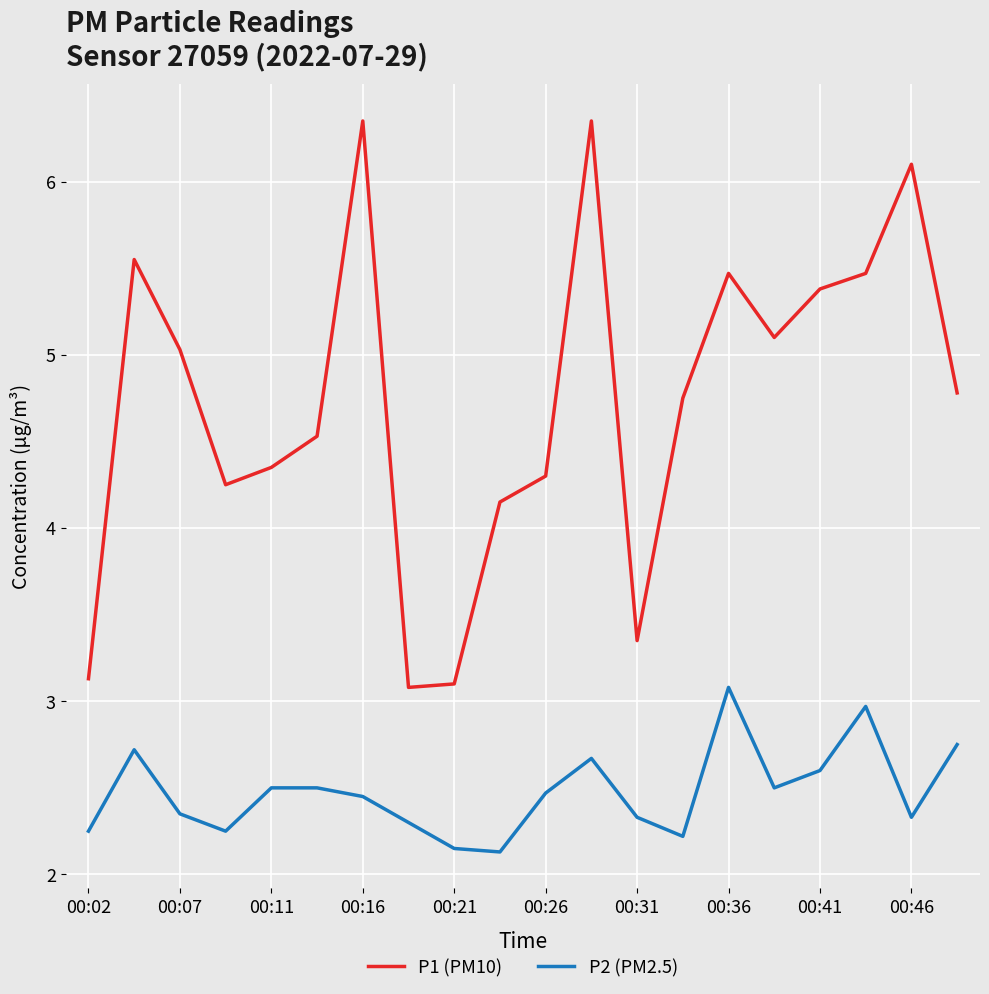

Which series has the largest range (max minus min)?

P1 (PM10)